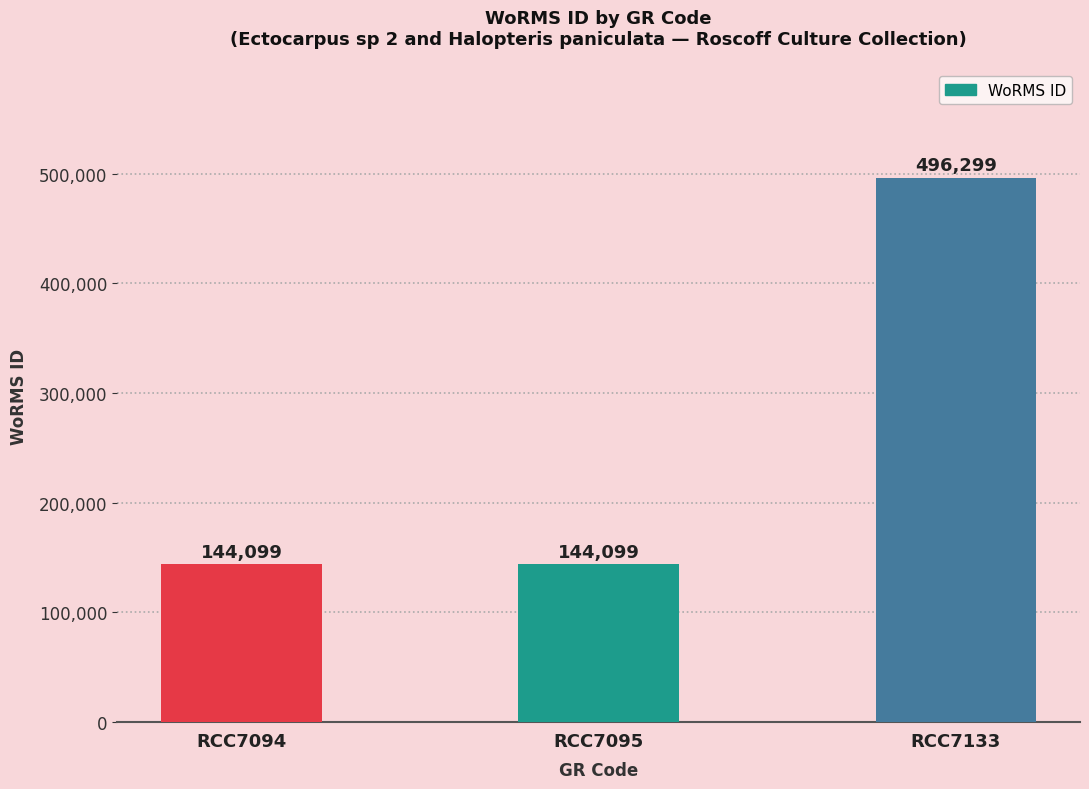

The chart shows a value of 197688 at RCC7095. True or false?

False